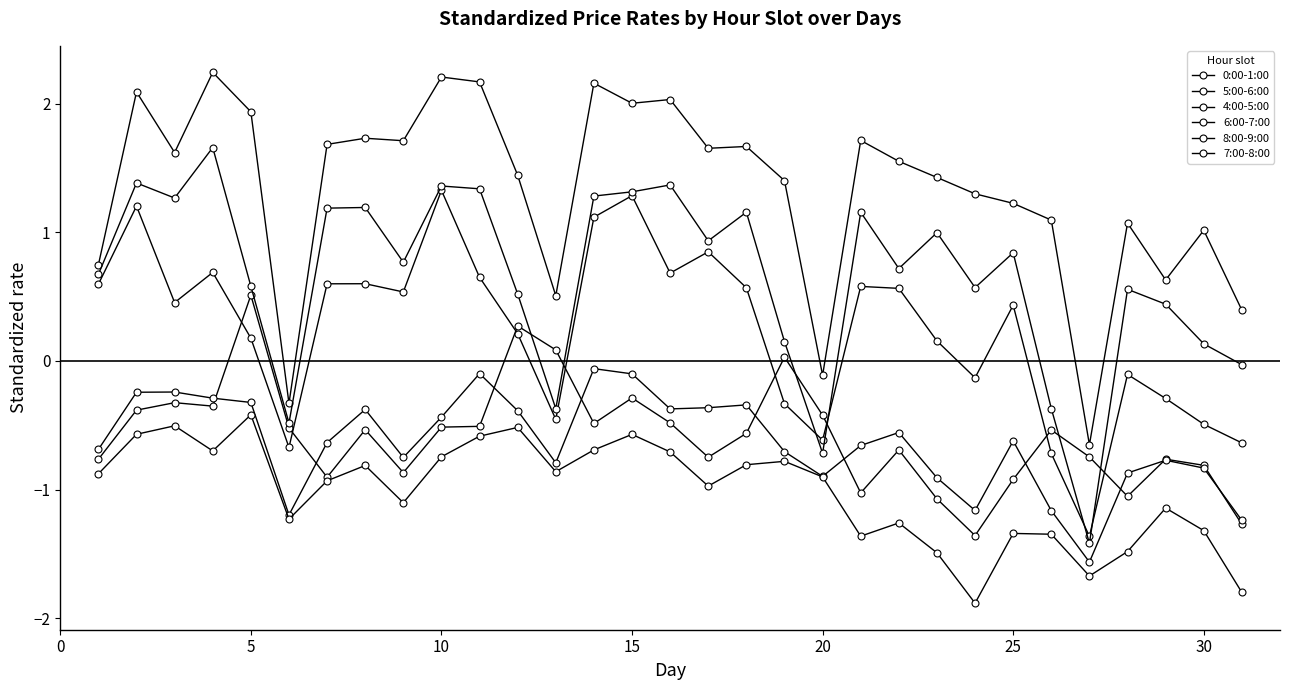

How many lines are shown in the chart?

6